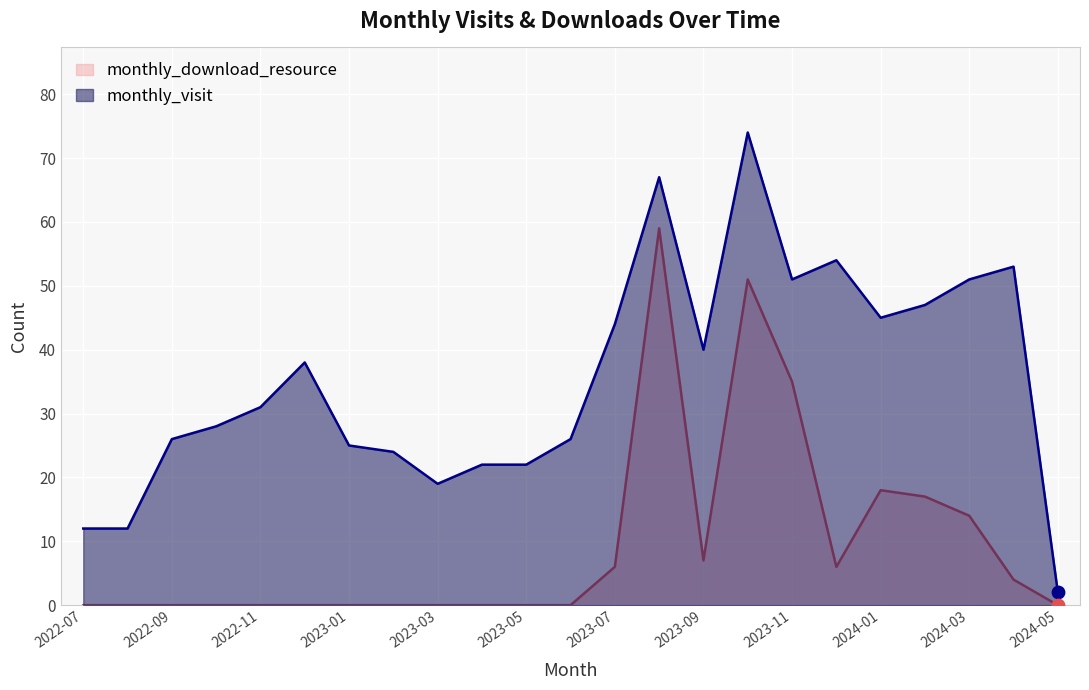

At how many categories does at least one series exceed 4?

22